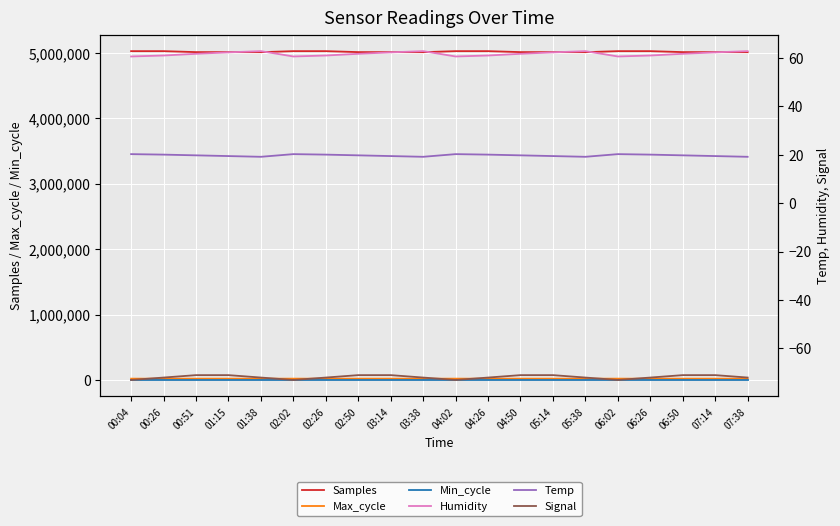

Rank the series by their maximum value, from highest to lowest.

Samples, Max_cycle, Humidity, Min_cycle, Temp, Signal